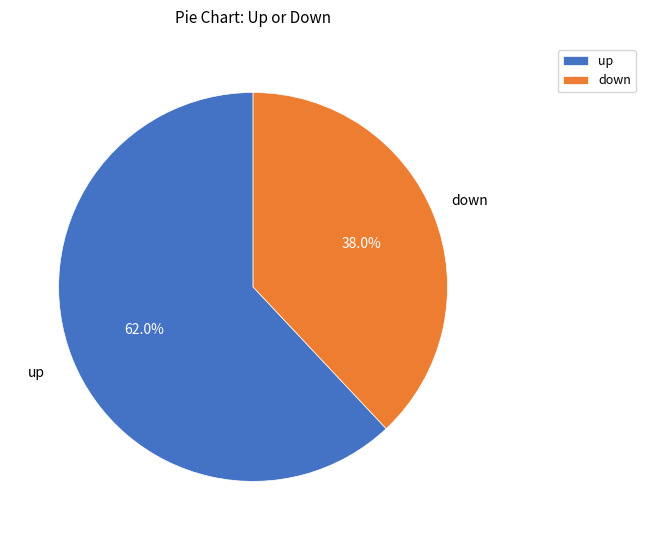

Which has a higher value, down or up?

up